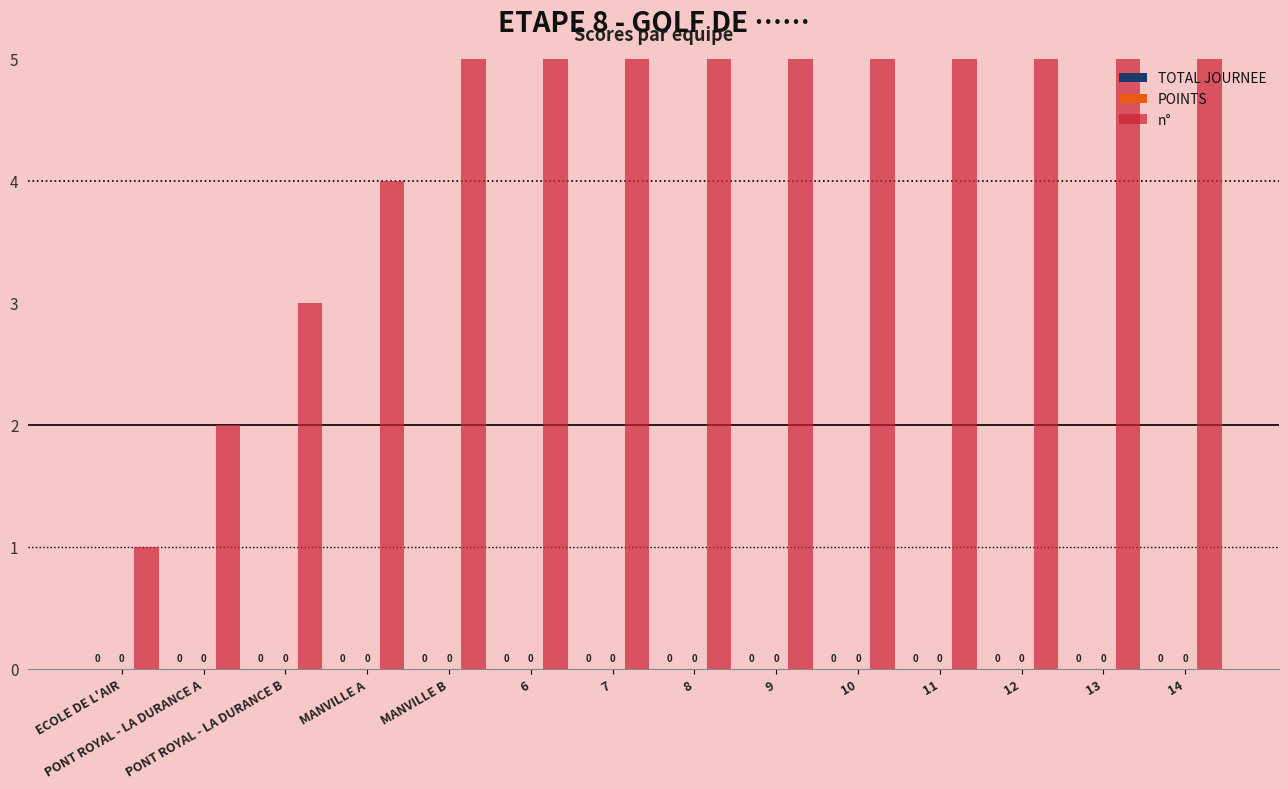

What position from the left is PONT ROYAL - LA DURANCE B?

3